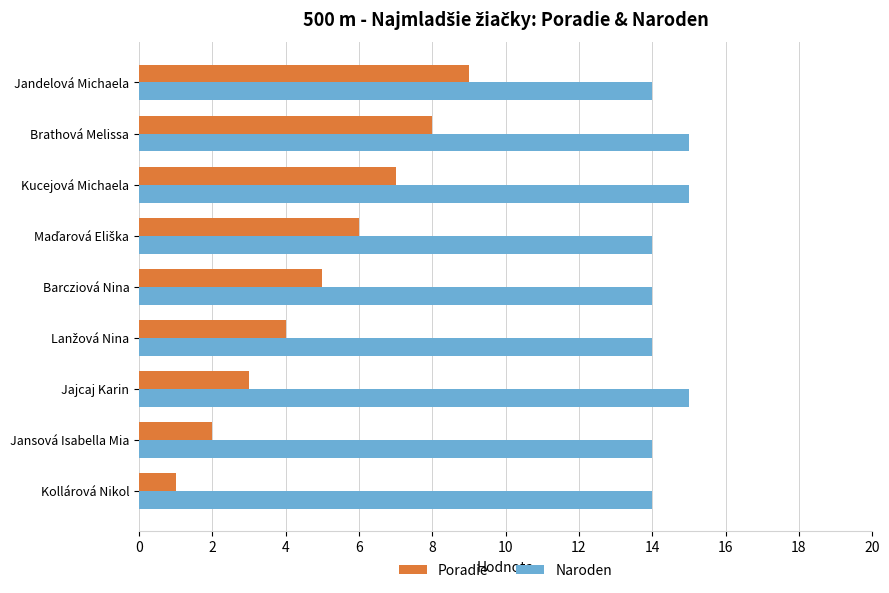

What is the greatest value displayed?

15